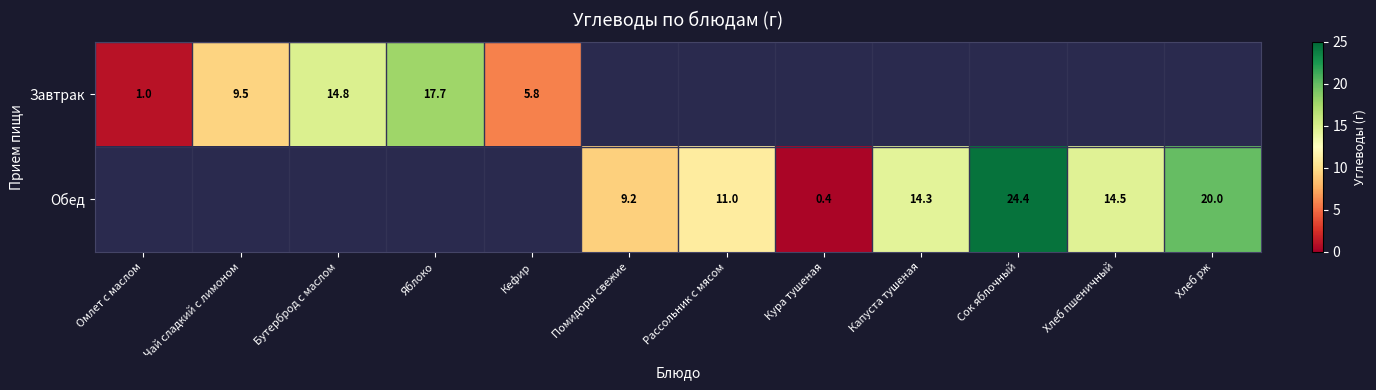

The Обед series shows 0.2 at Кура тушеная. True or false?

False